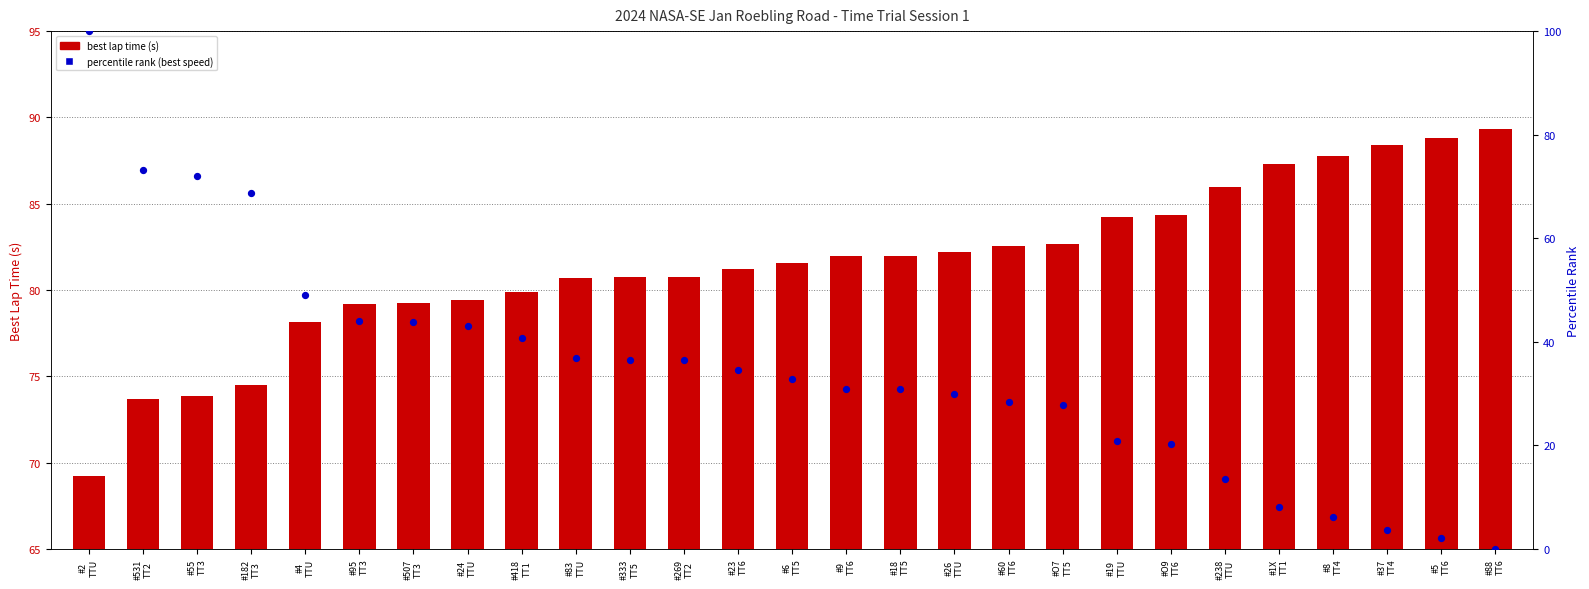

What is the total value across all series at #95
TT3?

123.2